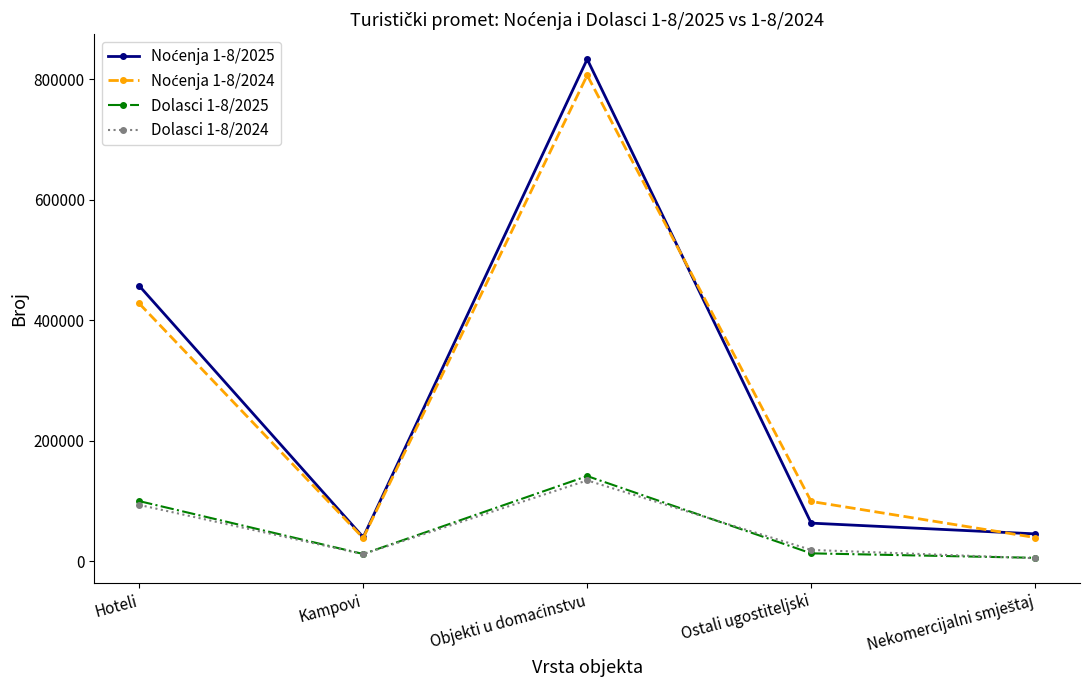

What is the greatest value displayed?

832921